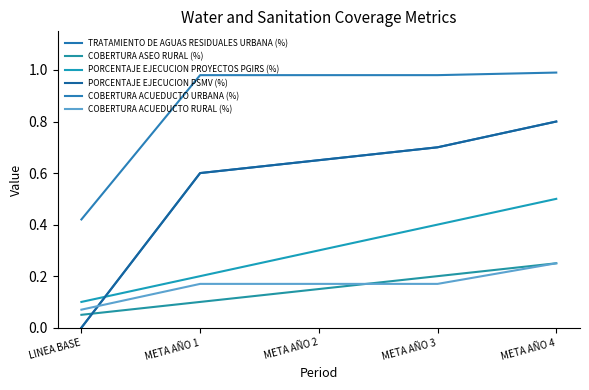

Does the chart have visible grid lines?

No